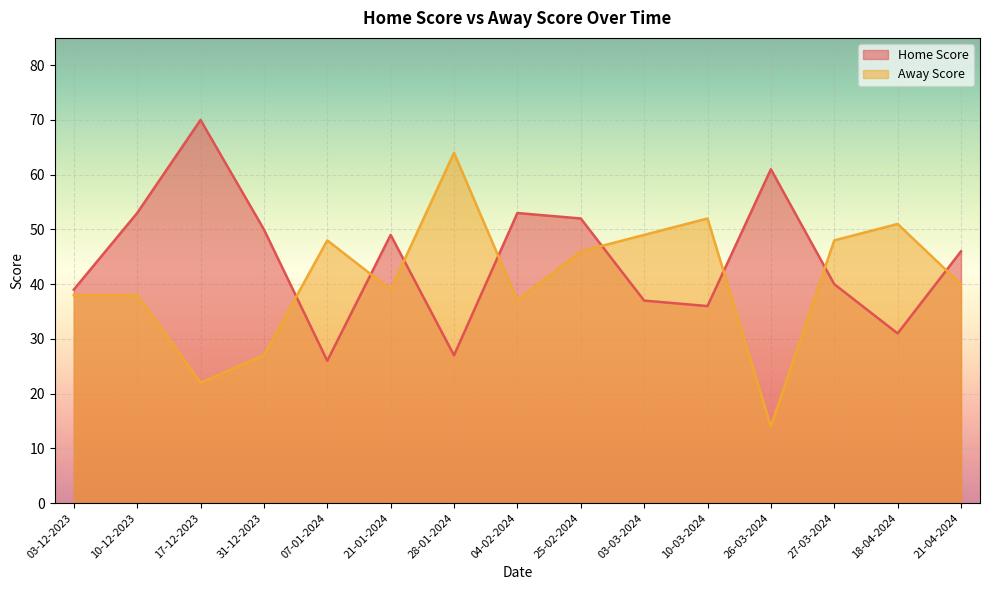

Which series ends up on top after the final intersection of Home Score and Away Score?

Home Score